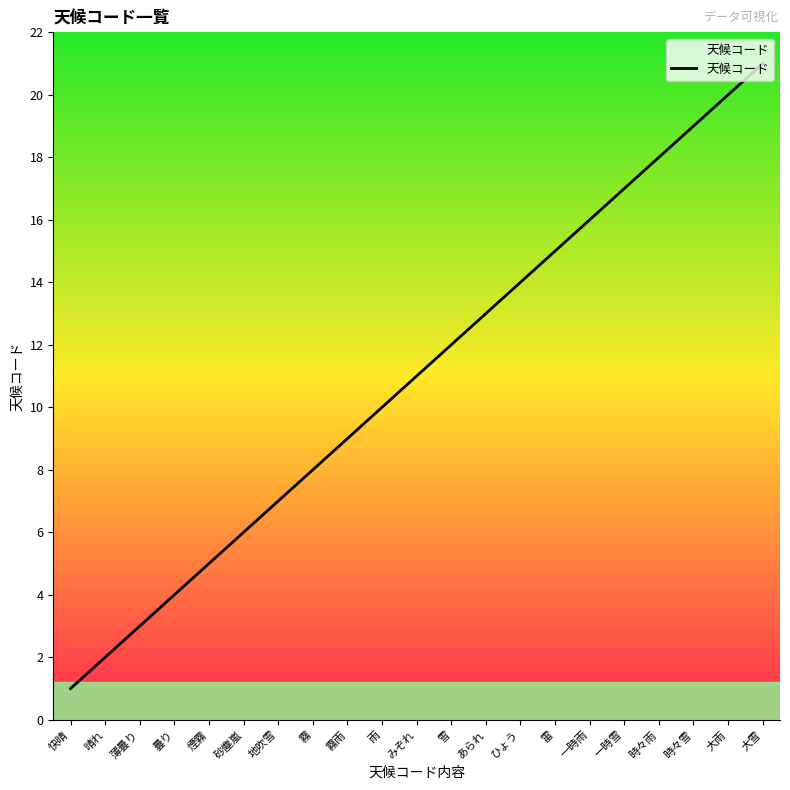

The chart shows a value of 11 at みぞれ. True or false?

True